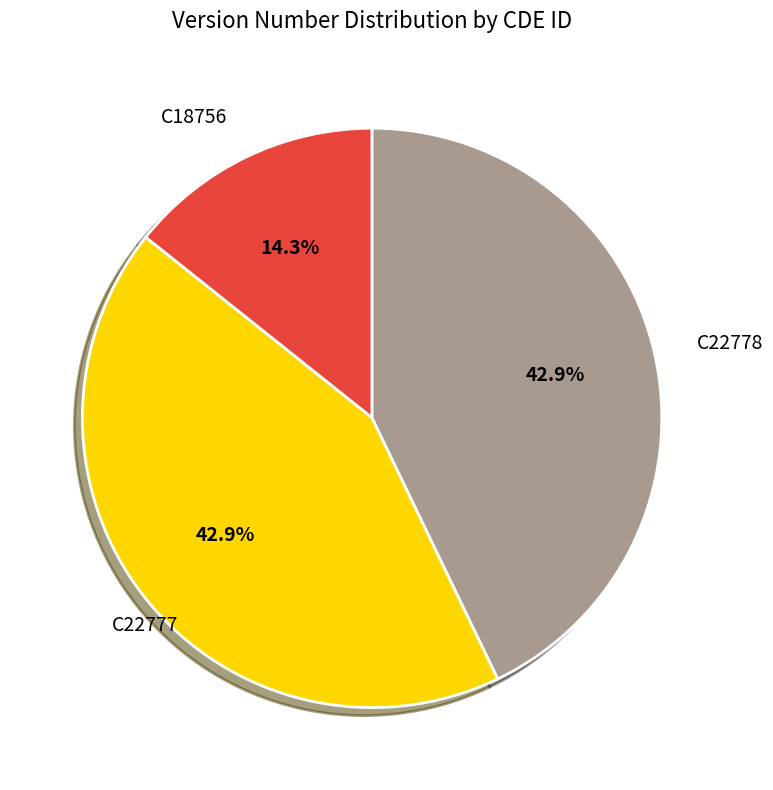

Is there any slice that represents more than half of the pie?

No